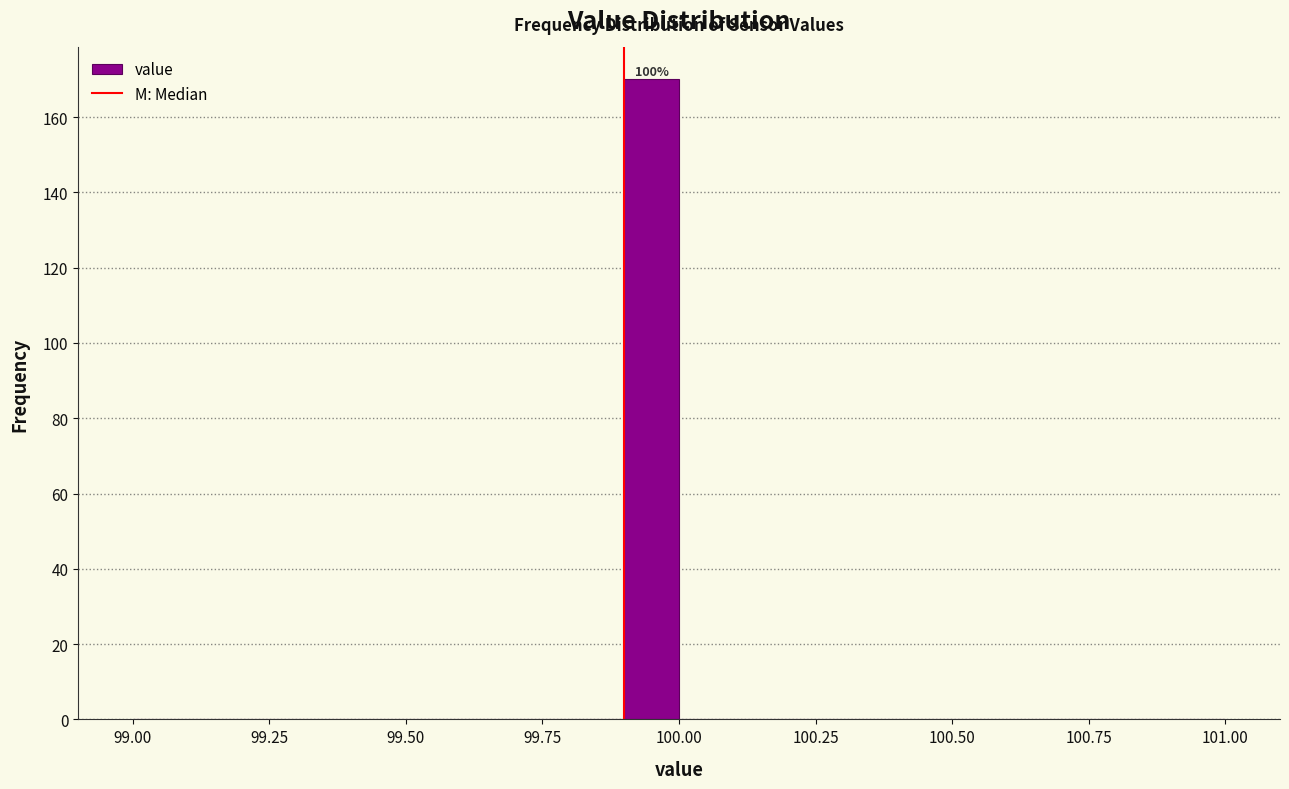

Around what value on the x-axis is the tallest bar? Give the approximate position of its centre, as read against the axis.

99.95